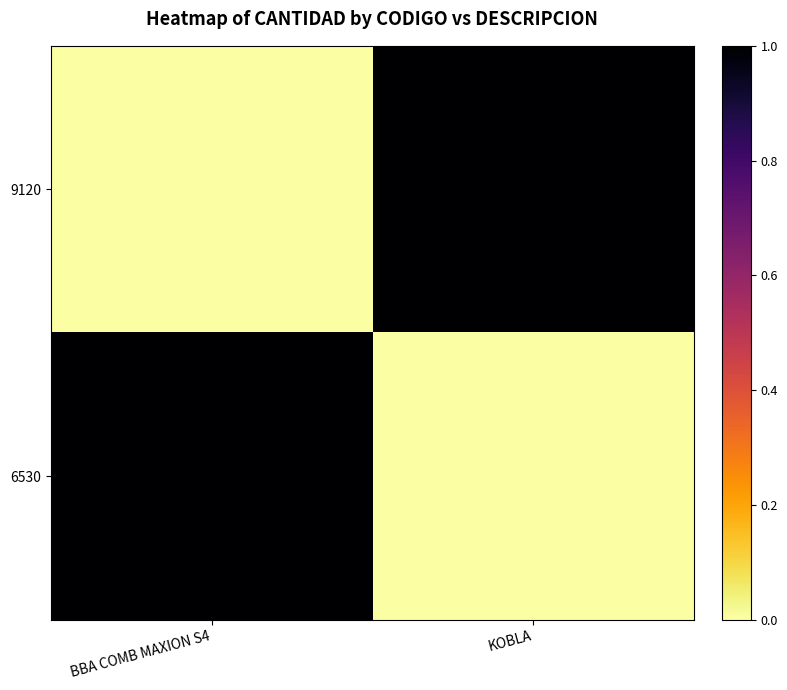

How many categories are shown in the chart?

2